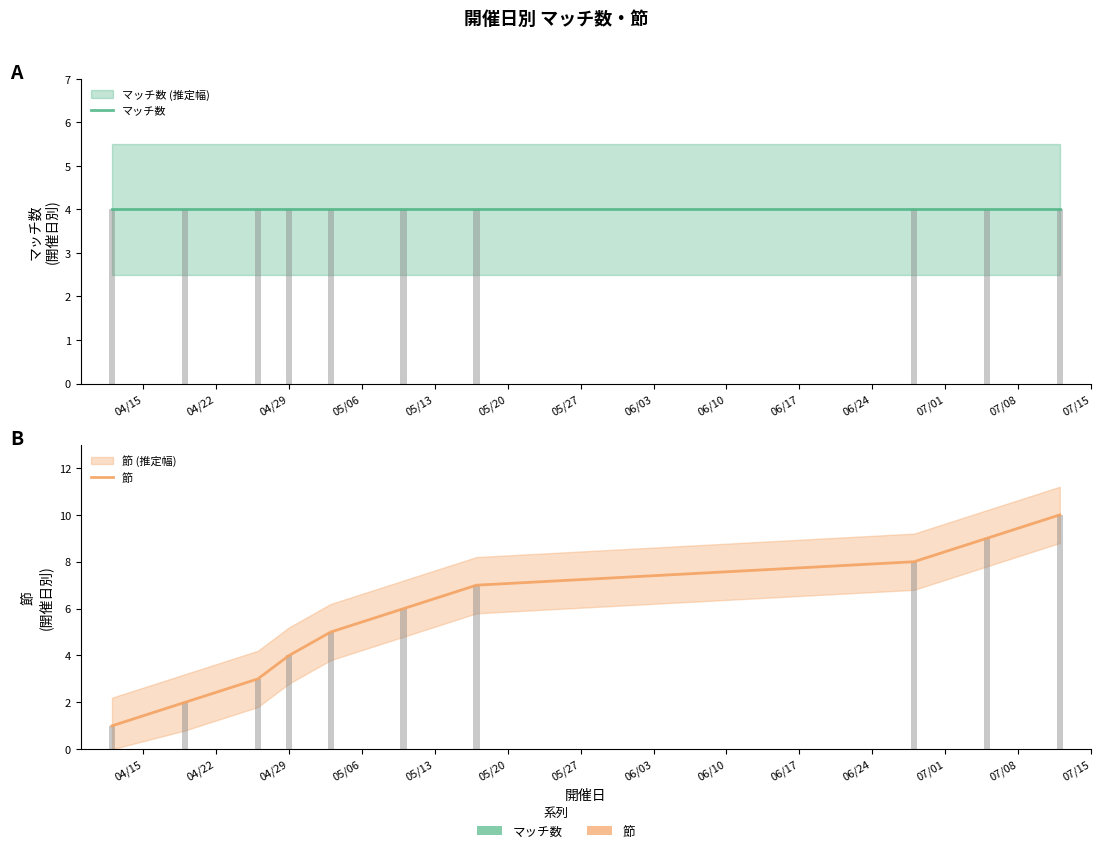

Reading left to right, transcribe all the data shown in this chart.

マッチ数: 4	4	4	4	4	4	4	4	4	4
節: 1	2	3	4	5	6	7	8	9	10